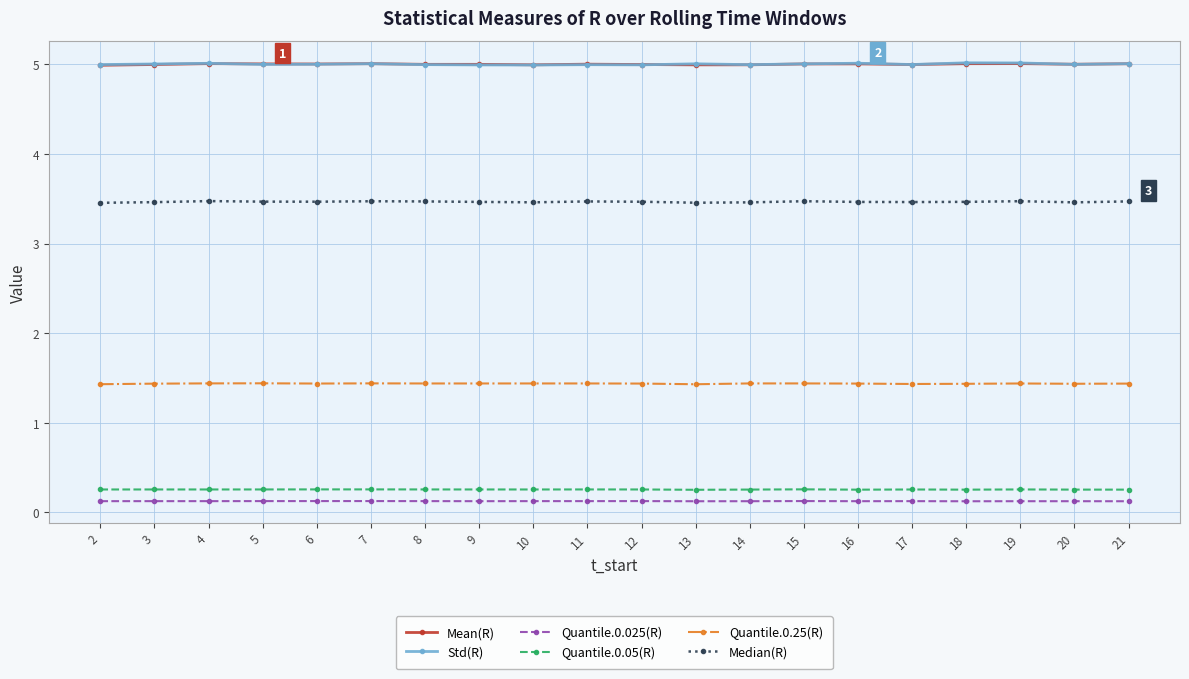

True or false: Quantile.0.025(R) has more than 2 interior local peaks.

True